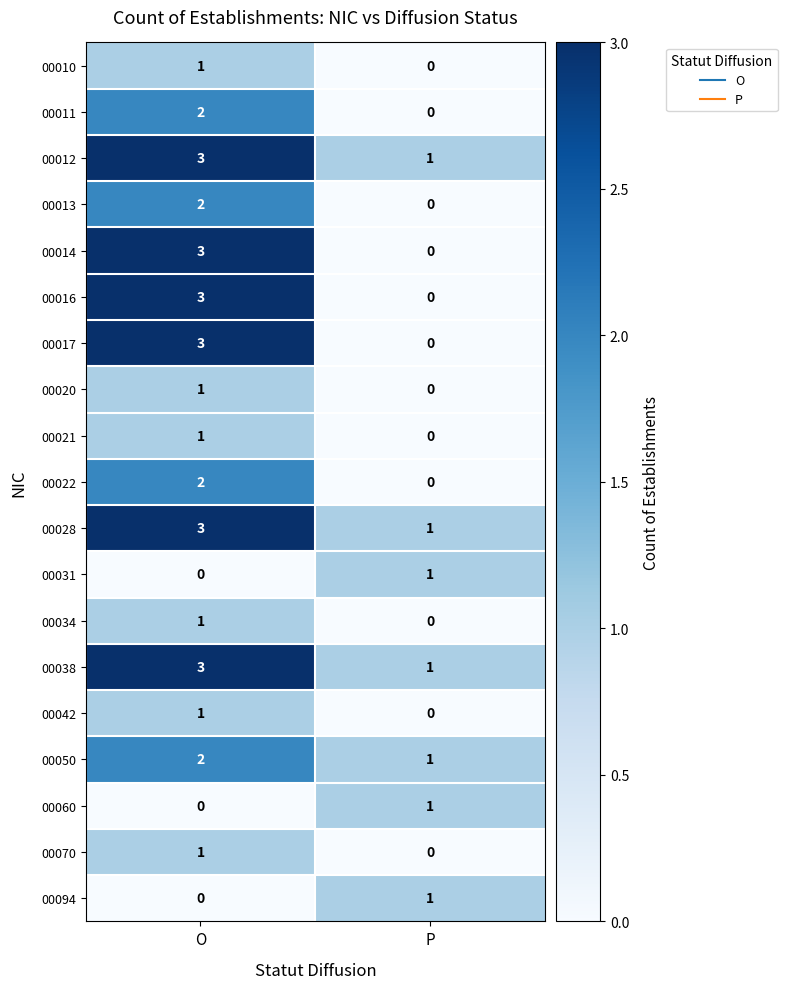

What is the total value across all series at O?

32